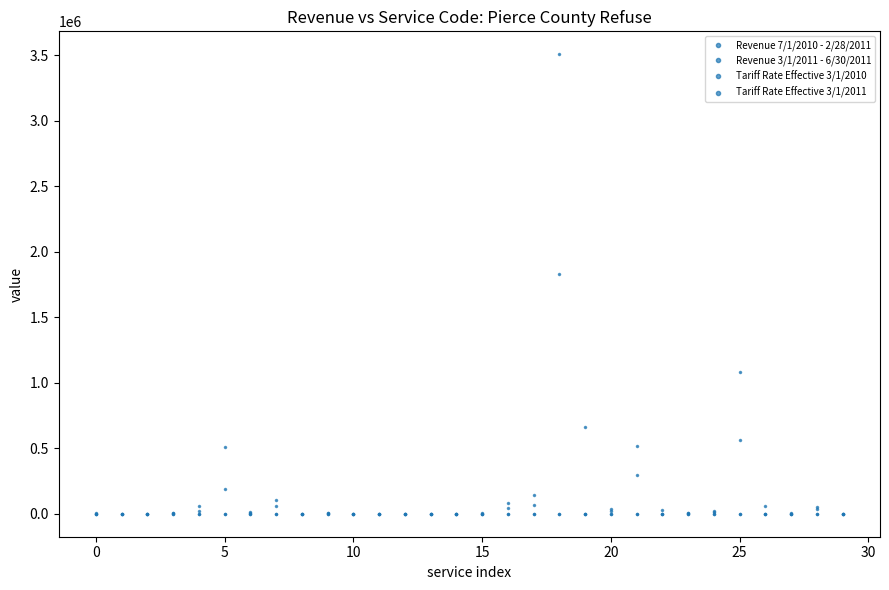

How many lines are shown in the chart?

4